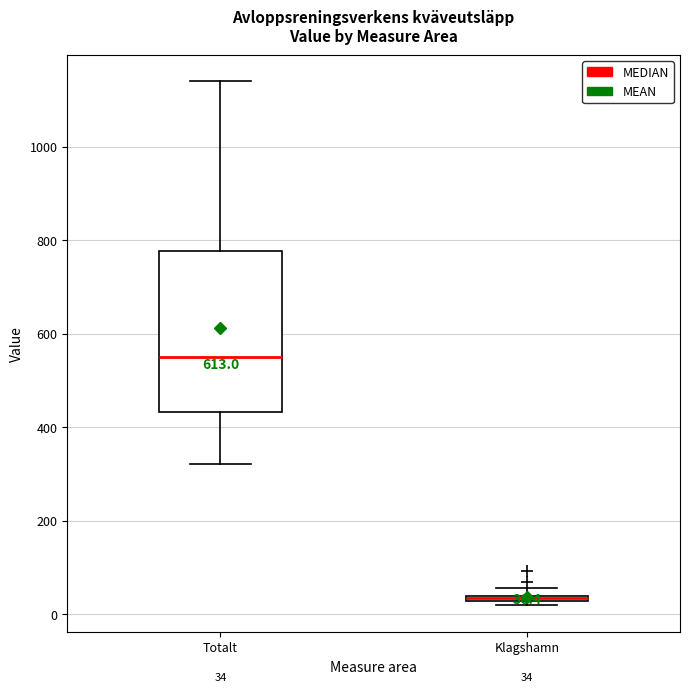

Which box is the tallest, from its lower edge to its upper edge?

Totalt